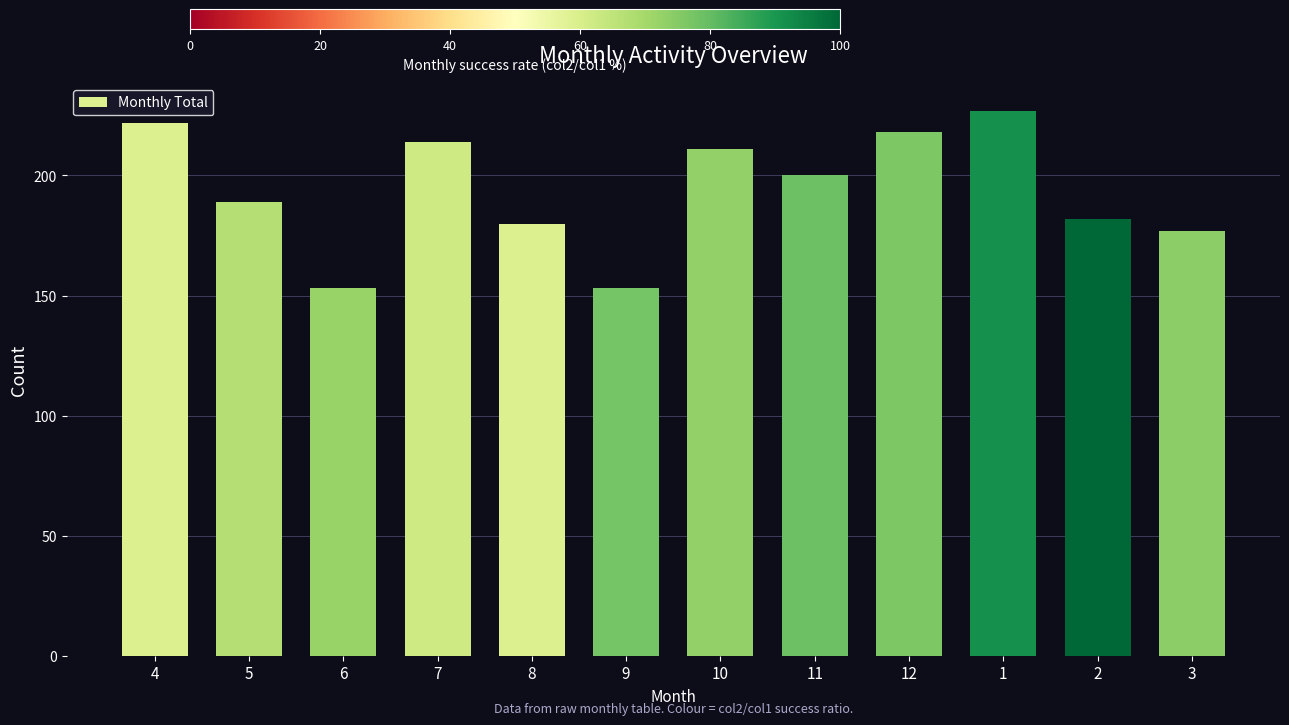

What is the difference between the maximum and minimum values?

74